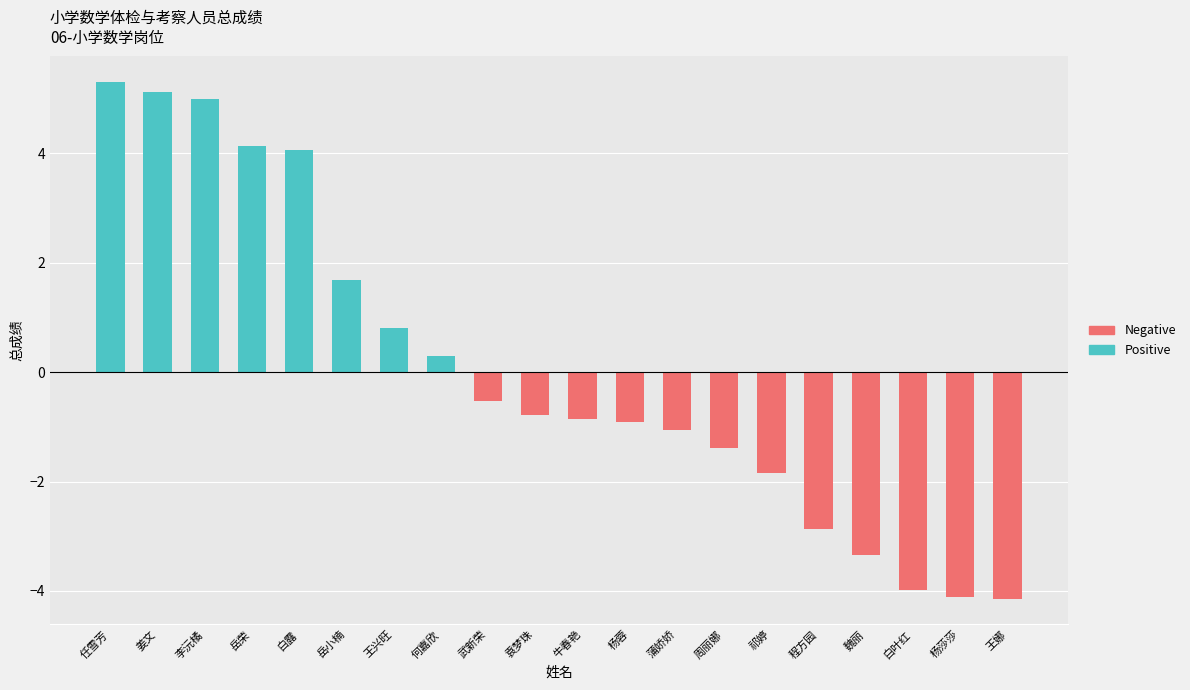

How many distinct data groups are displayed?

2